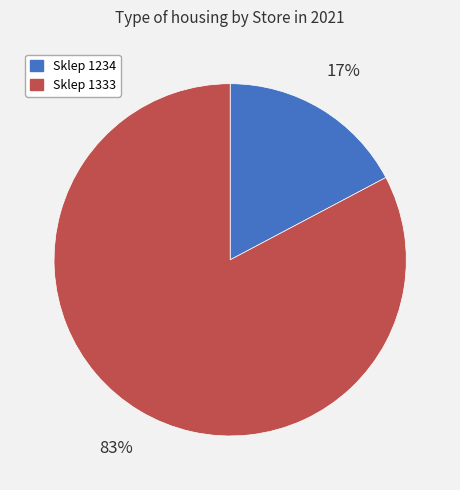

Does any single category account for the majority?

Yes